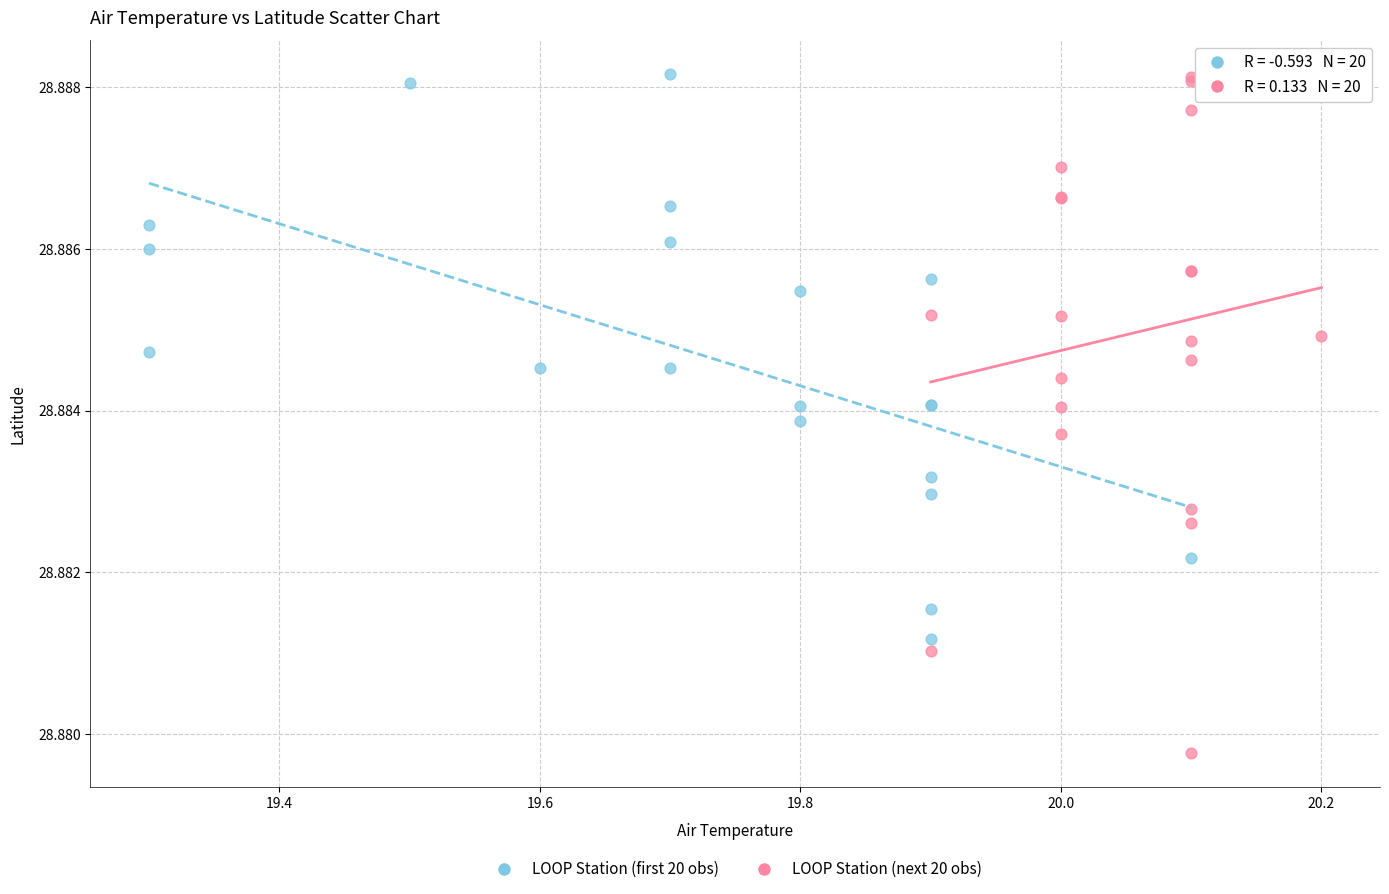

Which series reaches the minimum Y coordinate?

LOOP Station (next 20 obs)